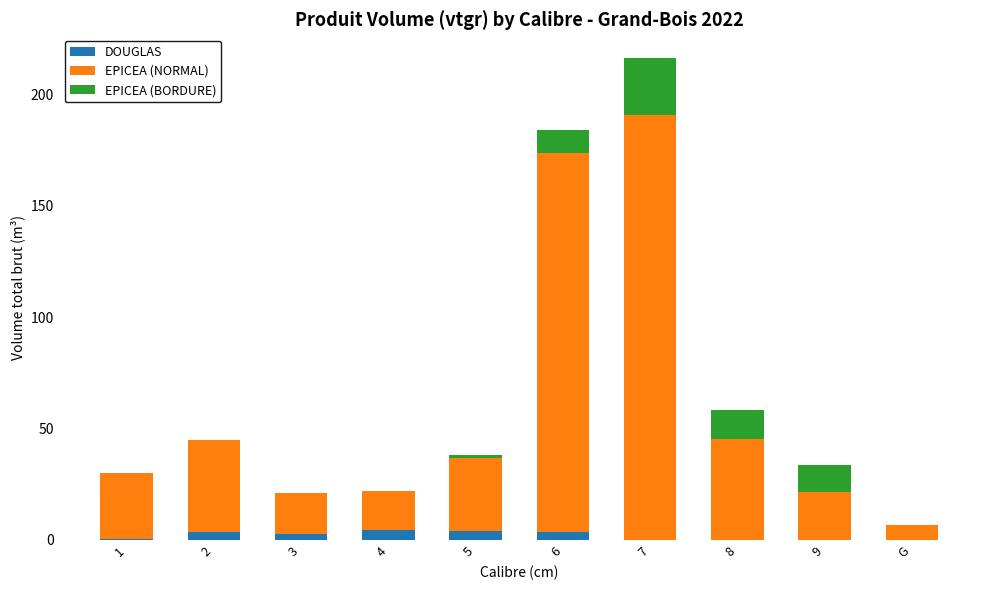

At which category is the sum across all series the highest?

7